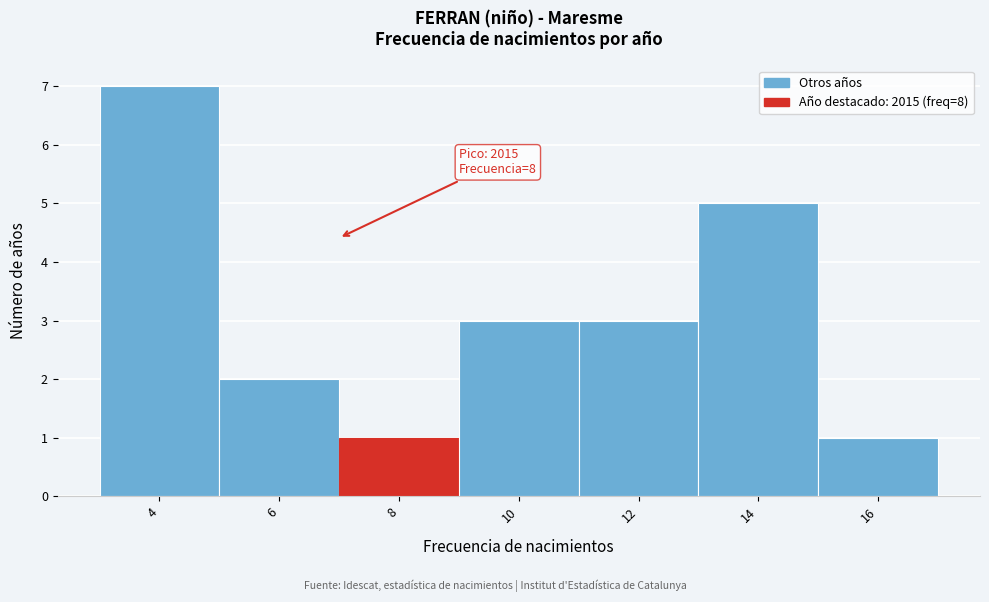

Reading right to left, transcribe all the data shown in this chart.

1	5	3	3	1	2	7